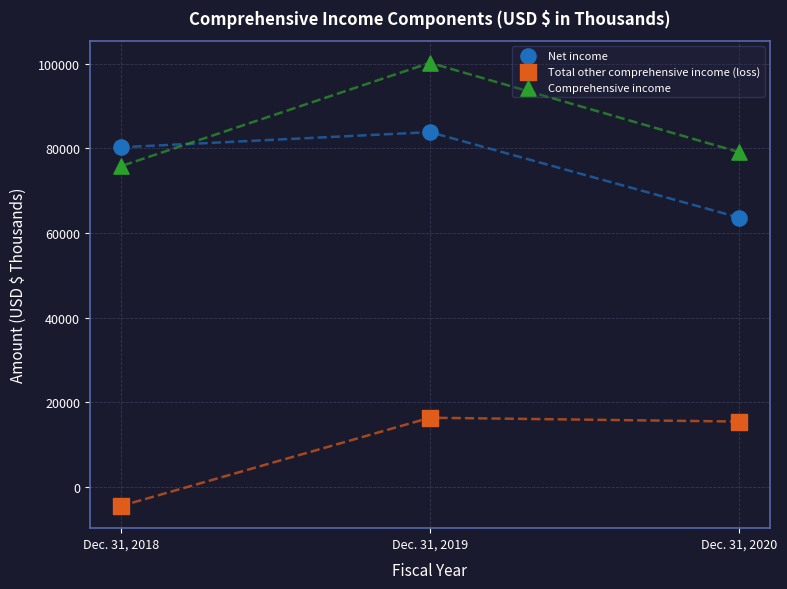

Which series reaches the maximum Y coordinate?

Comprehensive income